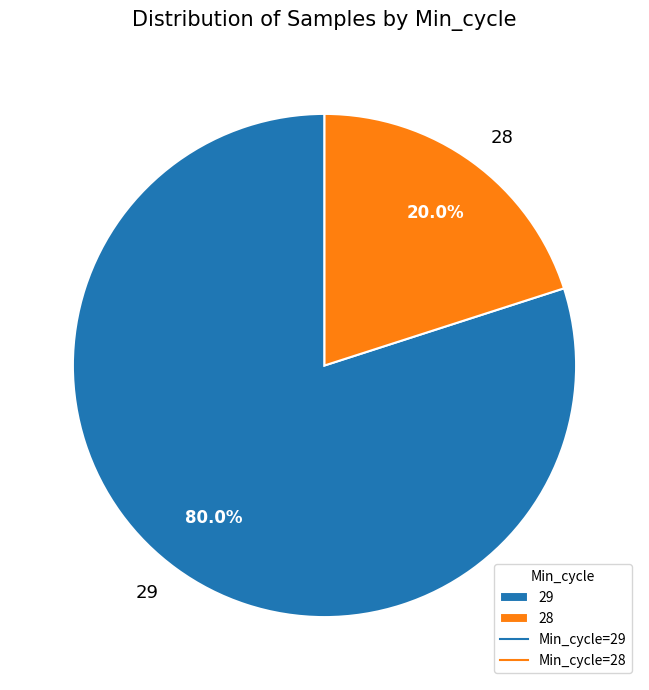

Count the number of slices in the pie.

2